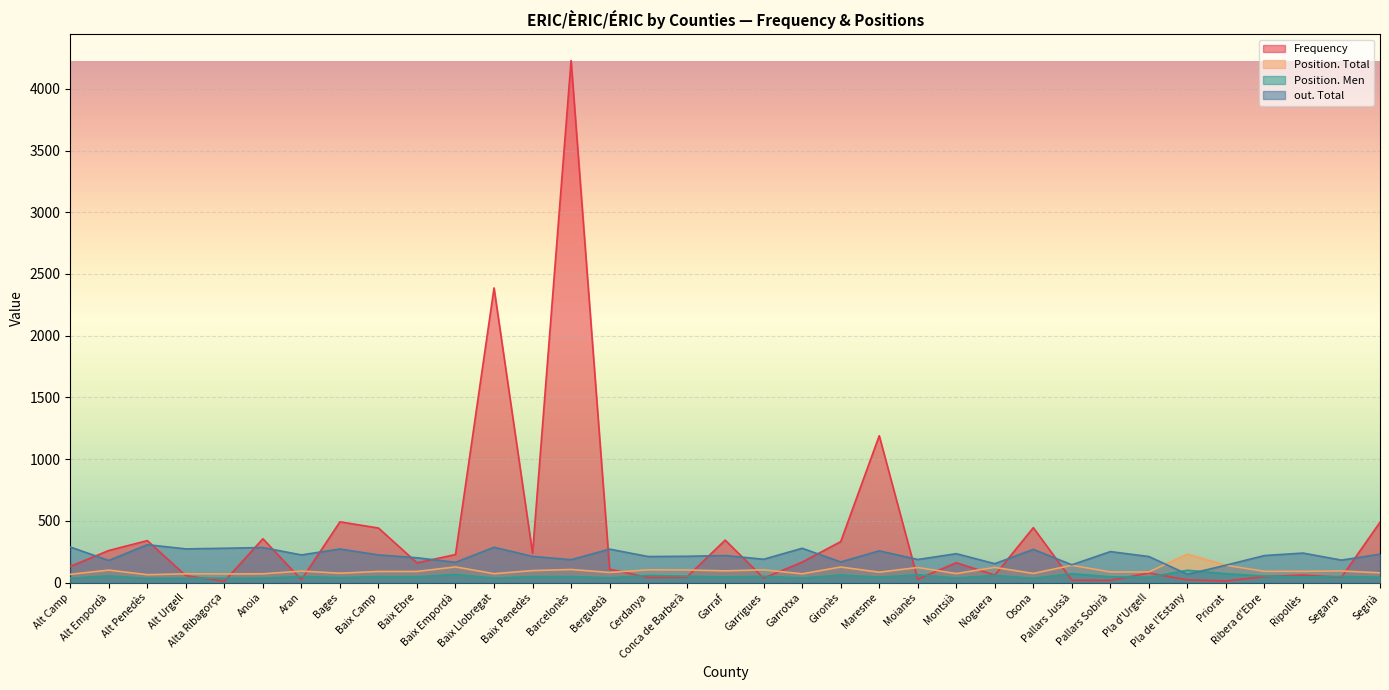

What position from the left is Maresme?

22